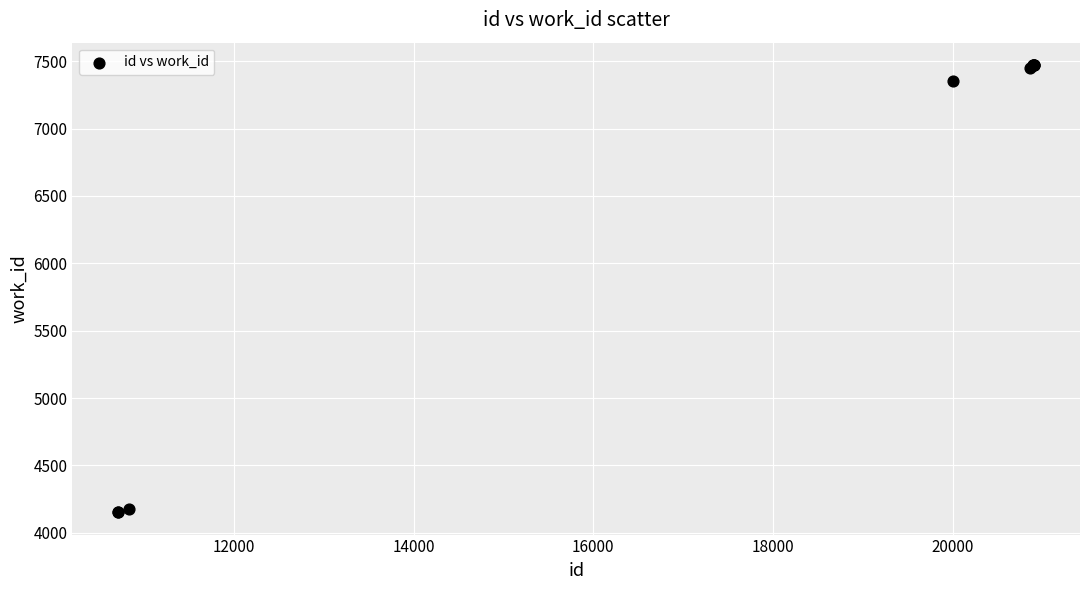

What Y value in the scatter plot is closest to 5812?

7354